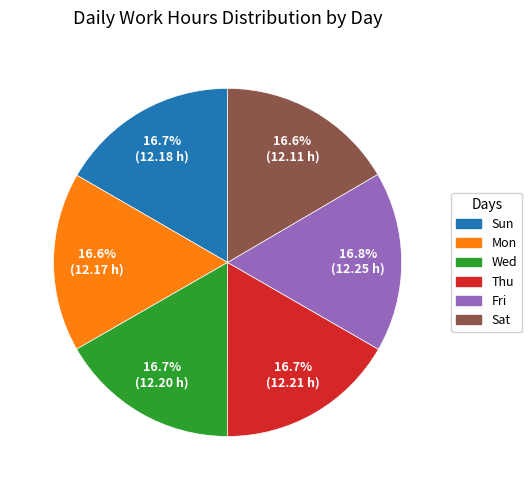

Is there any slice that represents more than half of the pie?

No